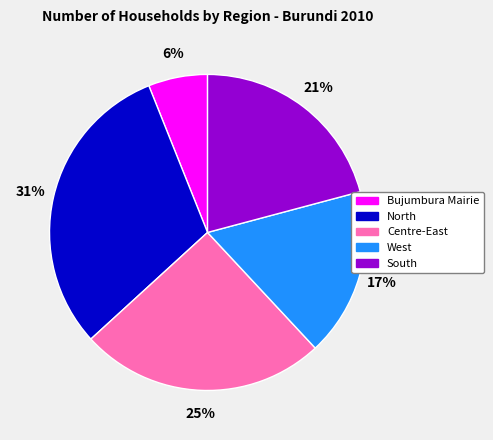

Rank the categories by value from lowest to highest.

Bujumbura Mairie, West, South, Centre-East, North